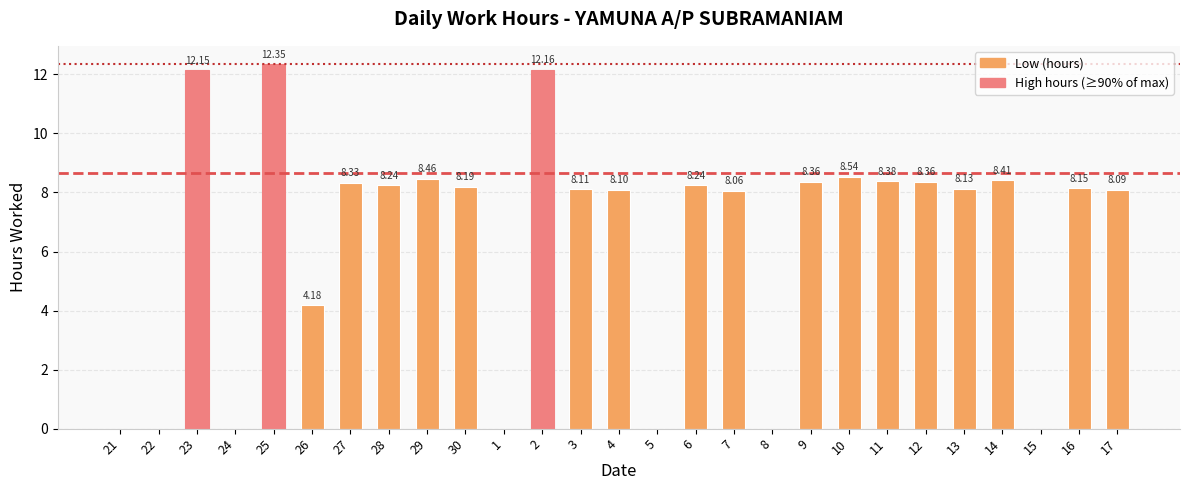

What is the sum of the values at 22 and 13?

8.1